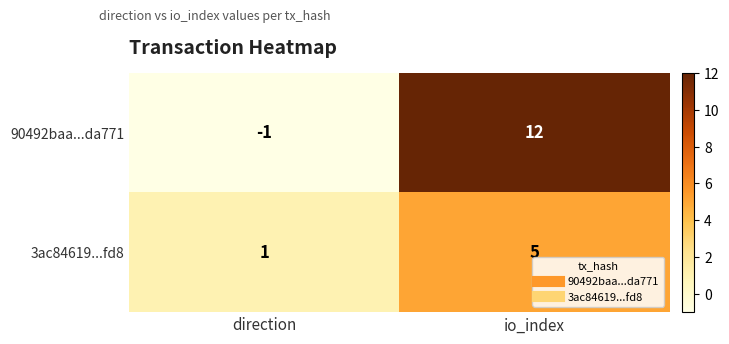

Reading right to left, extract all data points from this chart.

90492baa...da771: io_index=12	direction=-1
3ac84619...fd8: io_index=5	direction=1